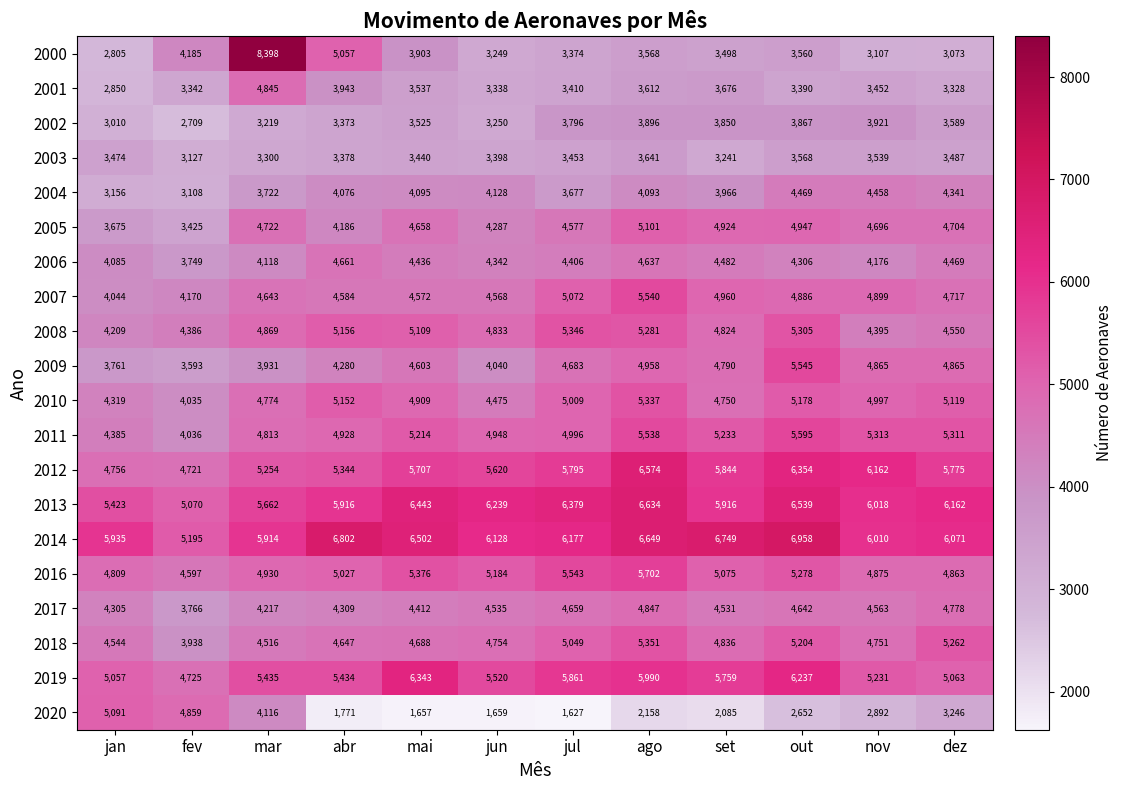

At which category does the chart reach its peak across all series?

mar